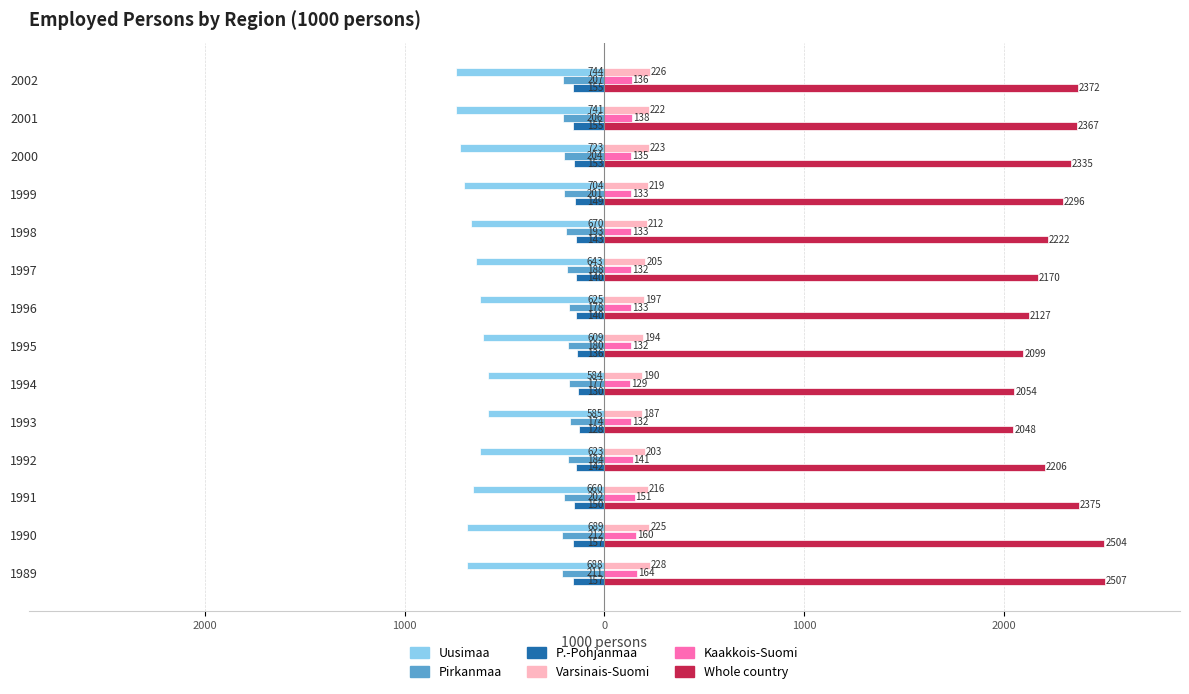

What are all the series names shown in the legend?

Uusimaa, Pirkanmaa, P.-Pohjanmaa, Varsinais-Suomi, Kaakkois-Suomi, Whole country